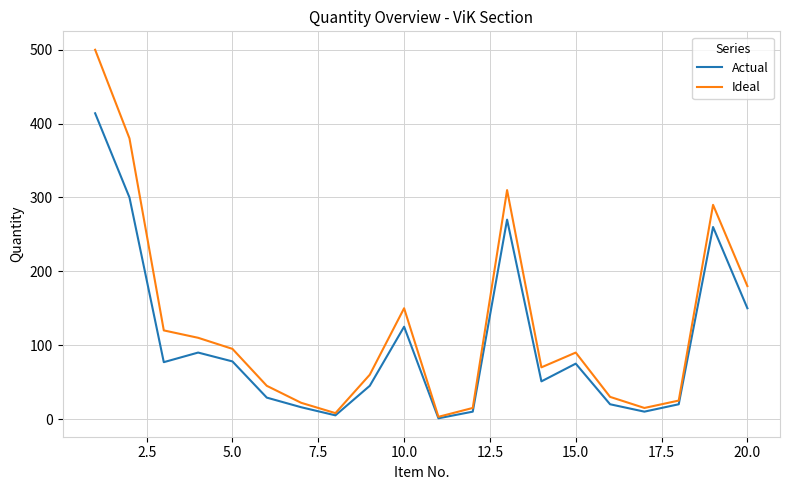

Rank the series by their maximum value, from lowest to highest.

Actual, Ideal